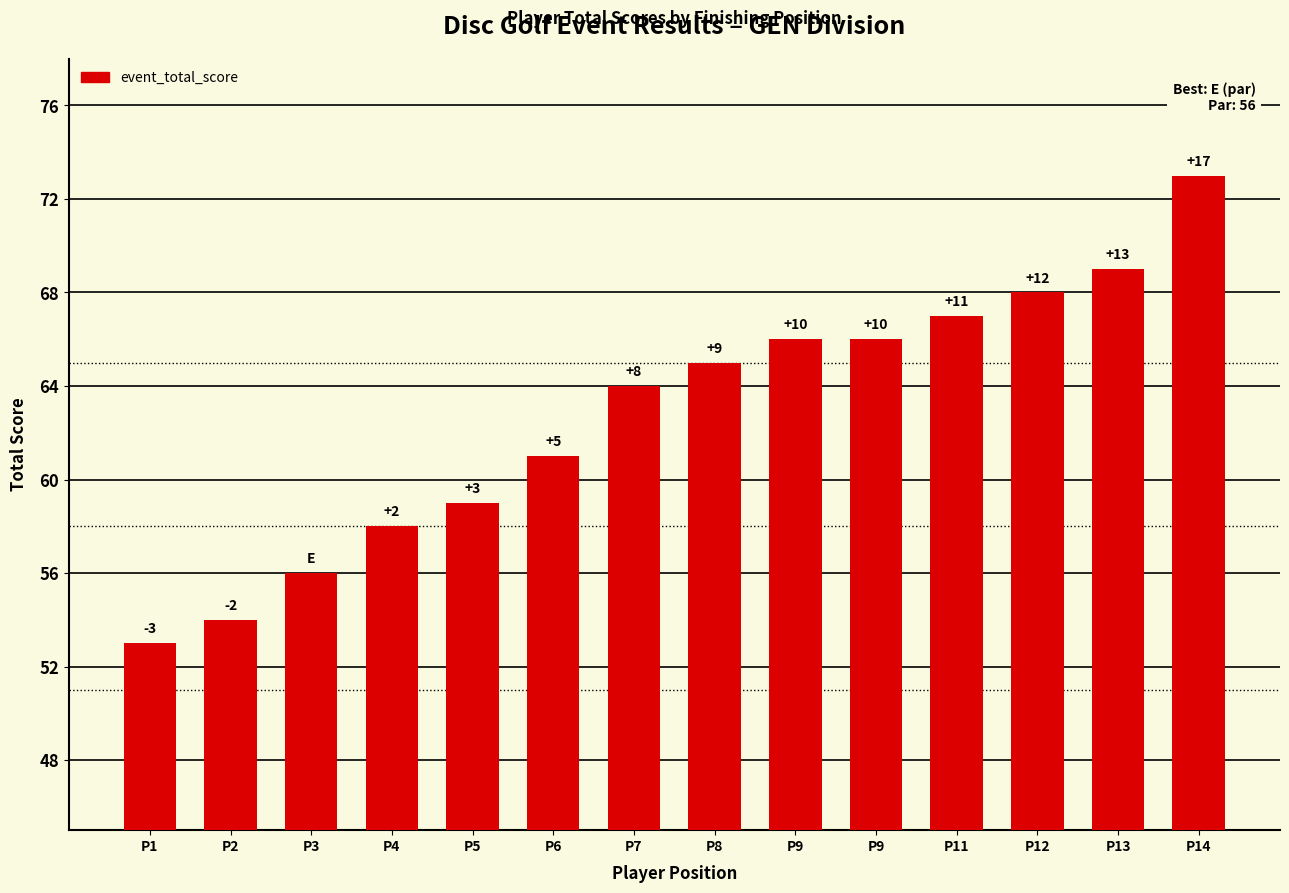

Does the chart contain any negative values?

No